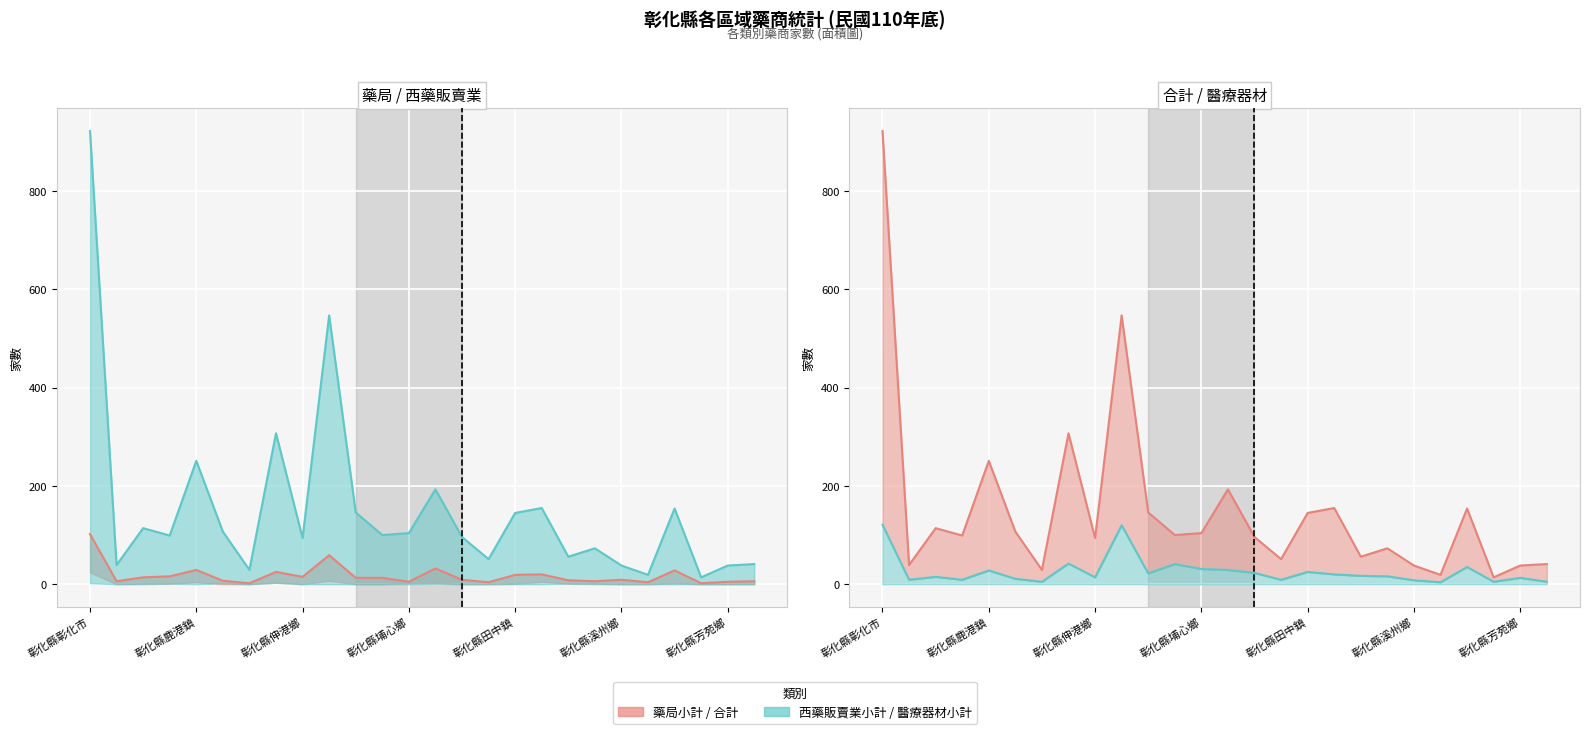

Rank the series at 彰化縣和美鎮 from lowest to highest value.

藥局小計, 醫療器材小計, 合計